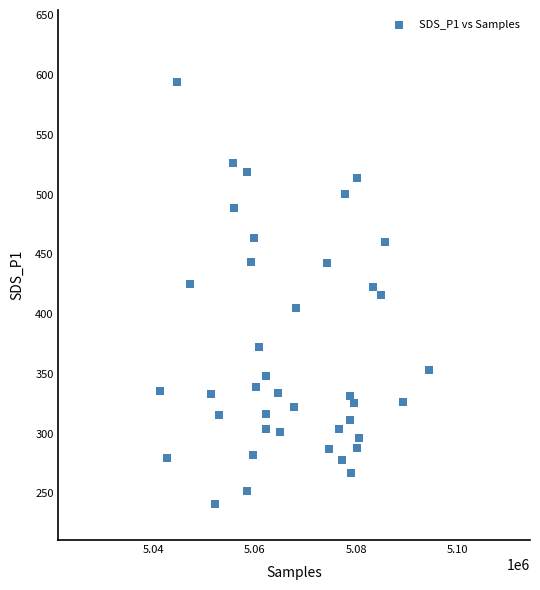

What is the range of Y values (max minus min)?

353.5